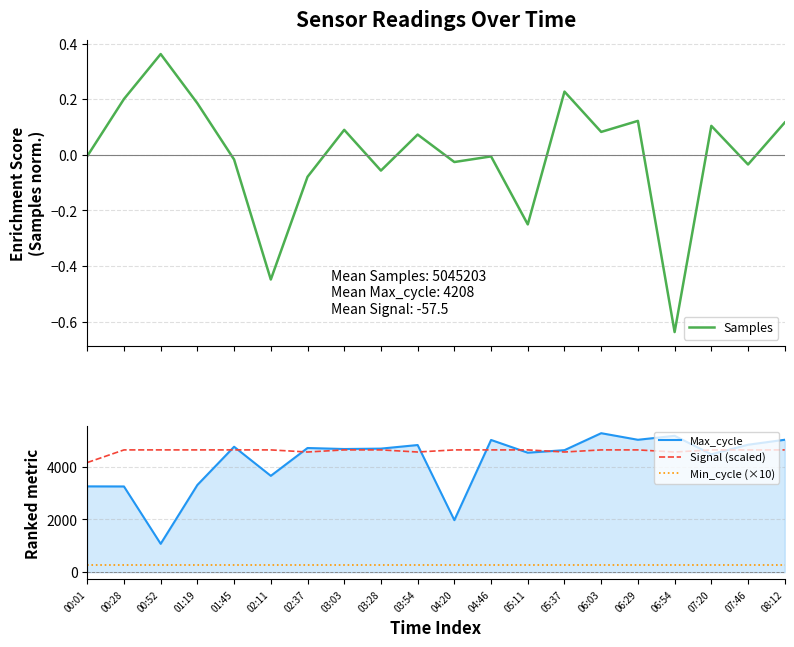

Rank the categories by Signal (scaled) value from lowest to highest.

00:01, 02:37, 03:54, 05:37, 06:54, 00:28, 00:52, 01:19, 01:45, 02:11, 03:03, 03:28, 04:20, 04:46, 05:11, 06:03, 06:29, 07:20, 07:46, 08:12